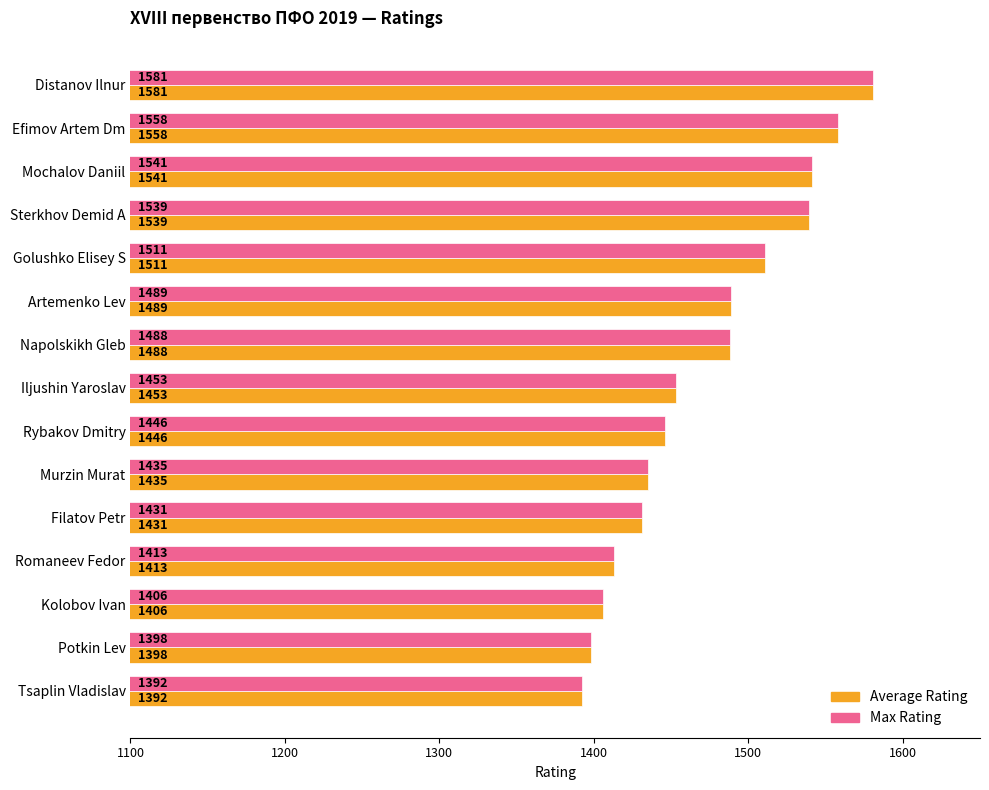

Is it true that Average Rating equals 2002 at Murzin Murat?

False